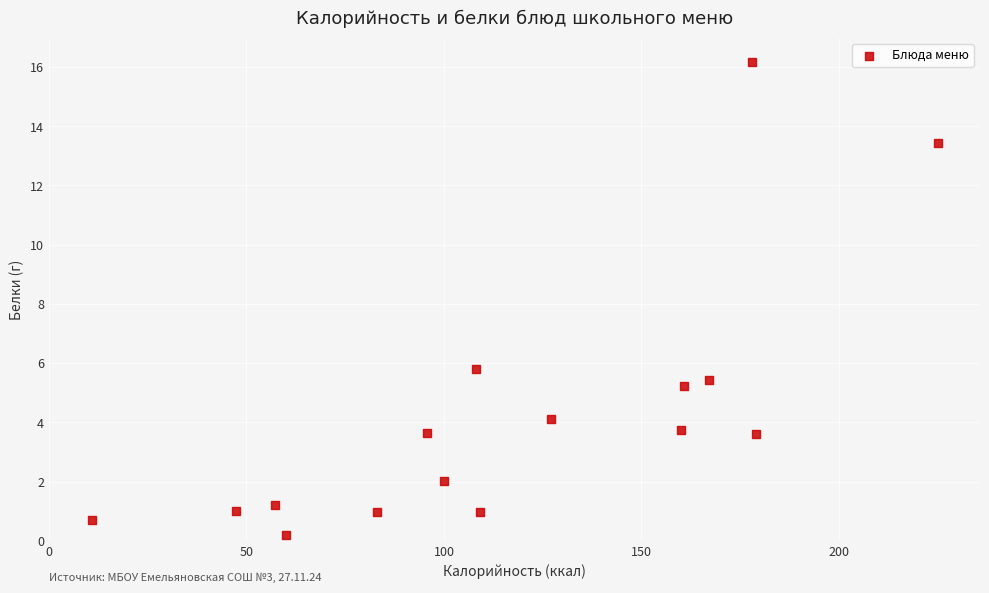

What Y value in the scatter plot is closest to 8?

5.8